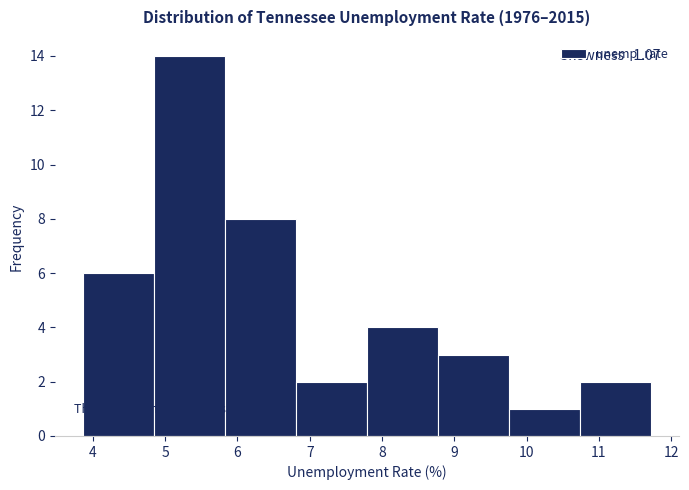

Which range on the x-axis has the tallest bar?

4.8 to 5.8